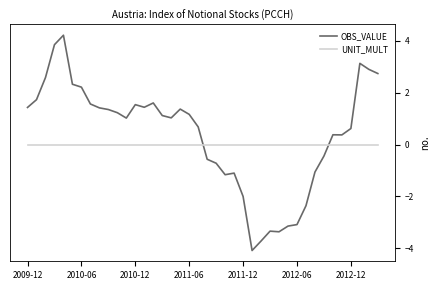

How many lines are shown in the chart?

2